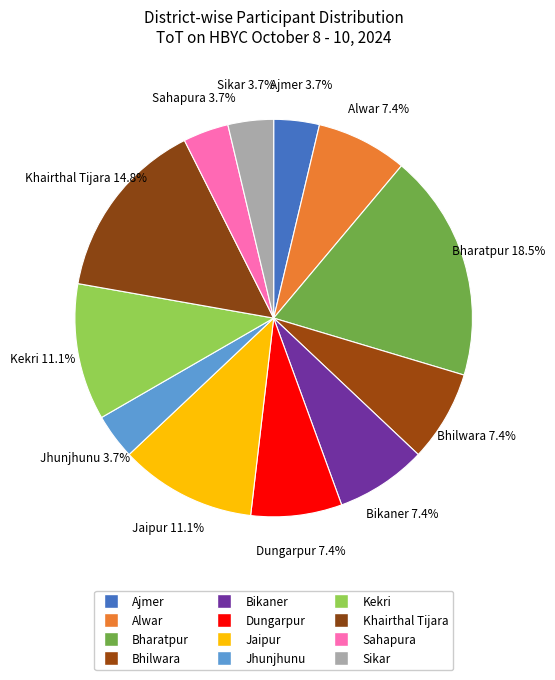

To the nearest percent, what is the combined percentage of Ajmer and Sikar?

7%